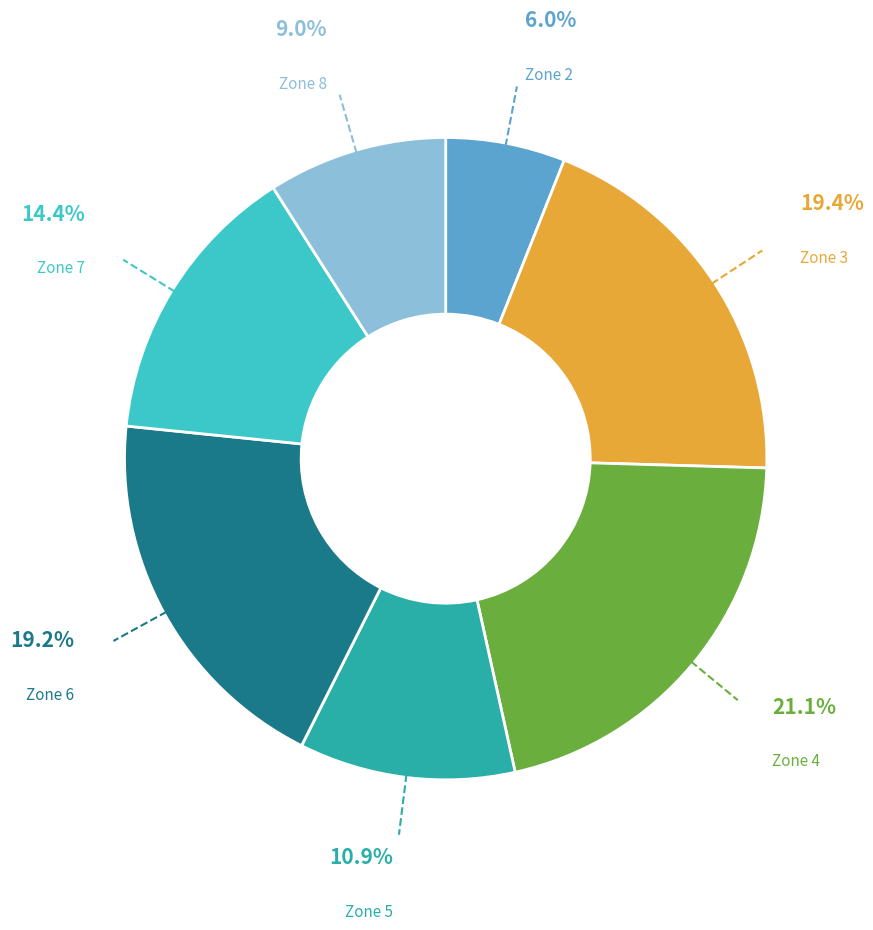

Is there a majority slice in this chart?

No